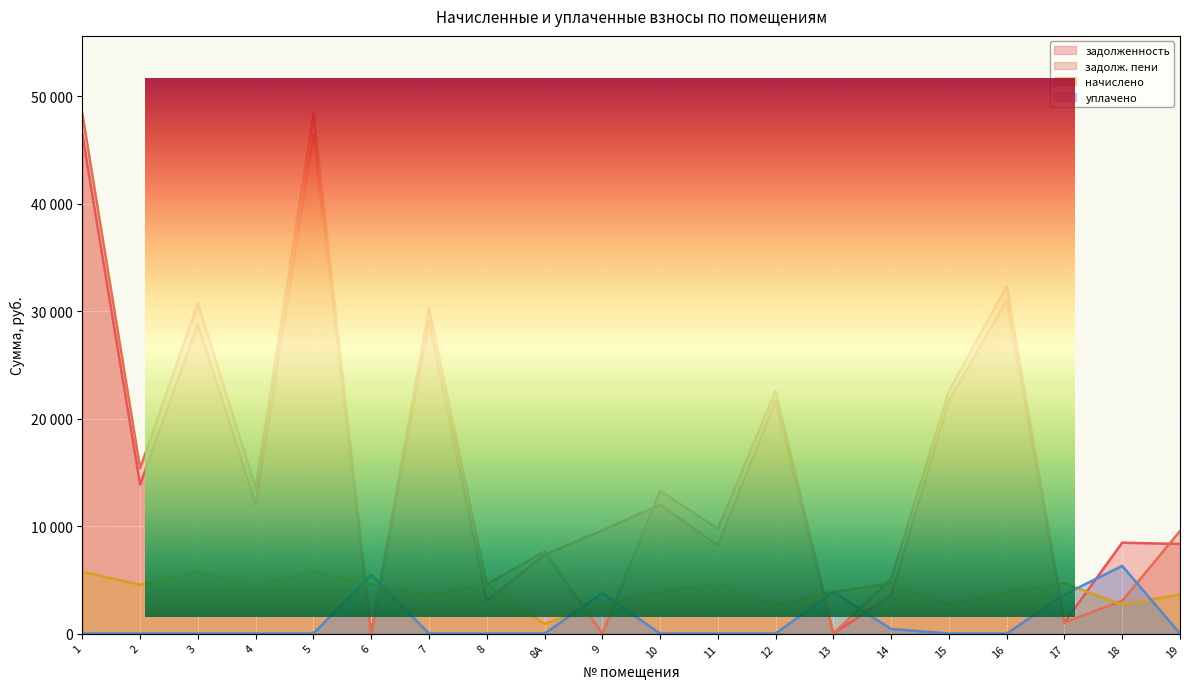

What is the difference between the second highest and second lowest values in the начислено series?

3067.2